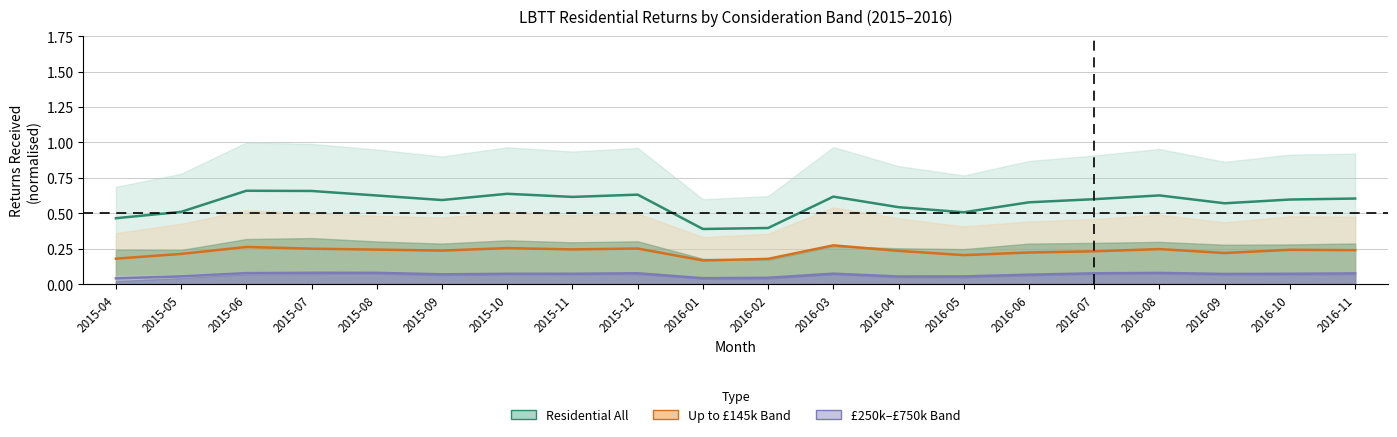

Is it true that Residential All equals 0.8 at 2016-04?

False